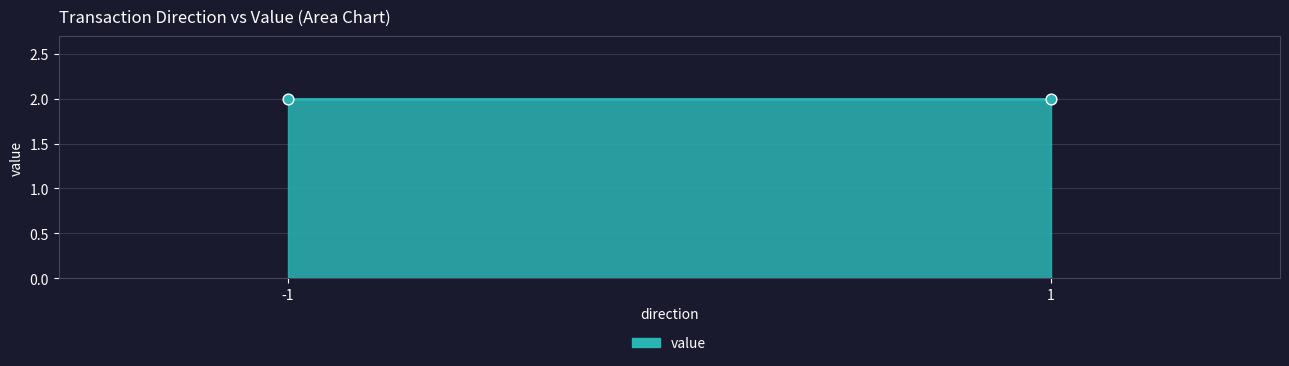

Is the value of io_index at 1 greater than the value of time_stamp at -1?

No